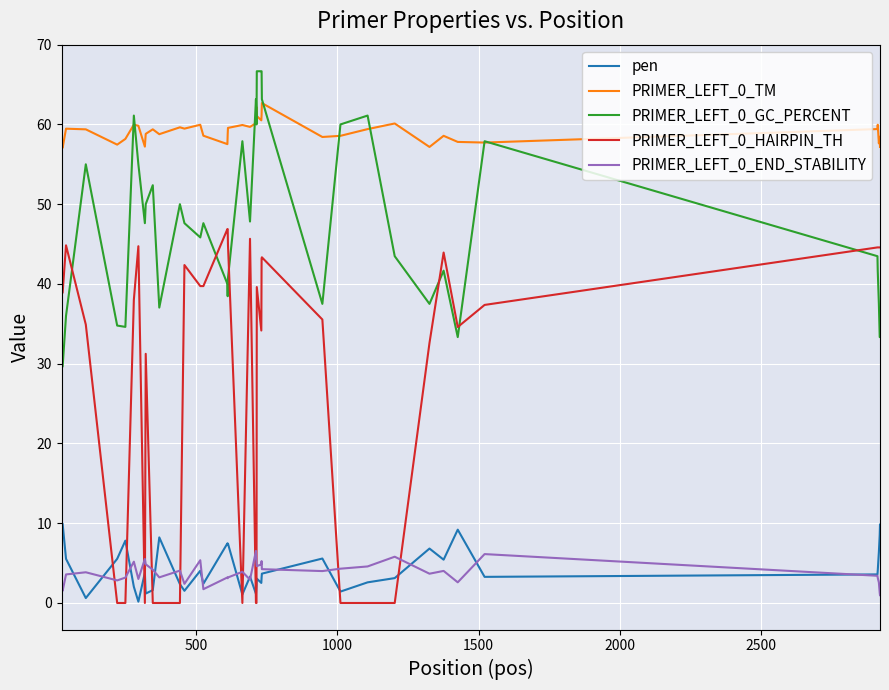

Does the chart display data point markers on the line(s)?

No